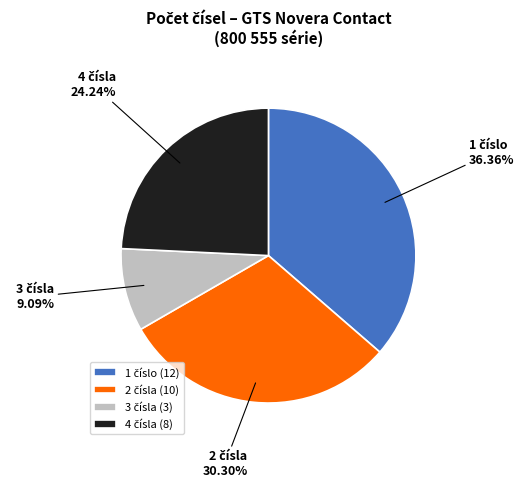

Is there any slice that represents more than half of the pie?

No